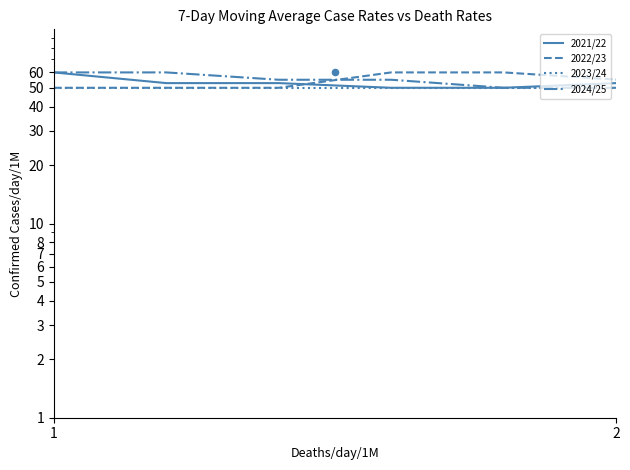

At which category is the sum across all series the highest?

1